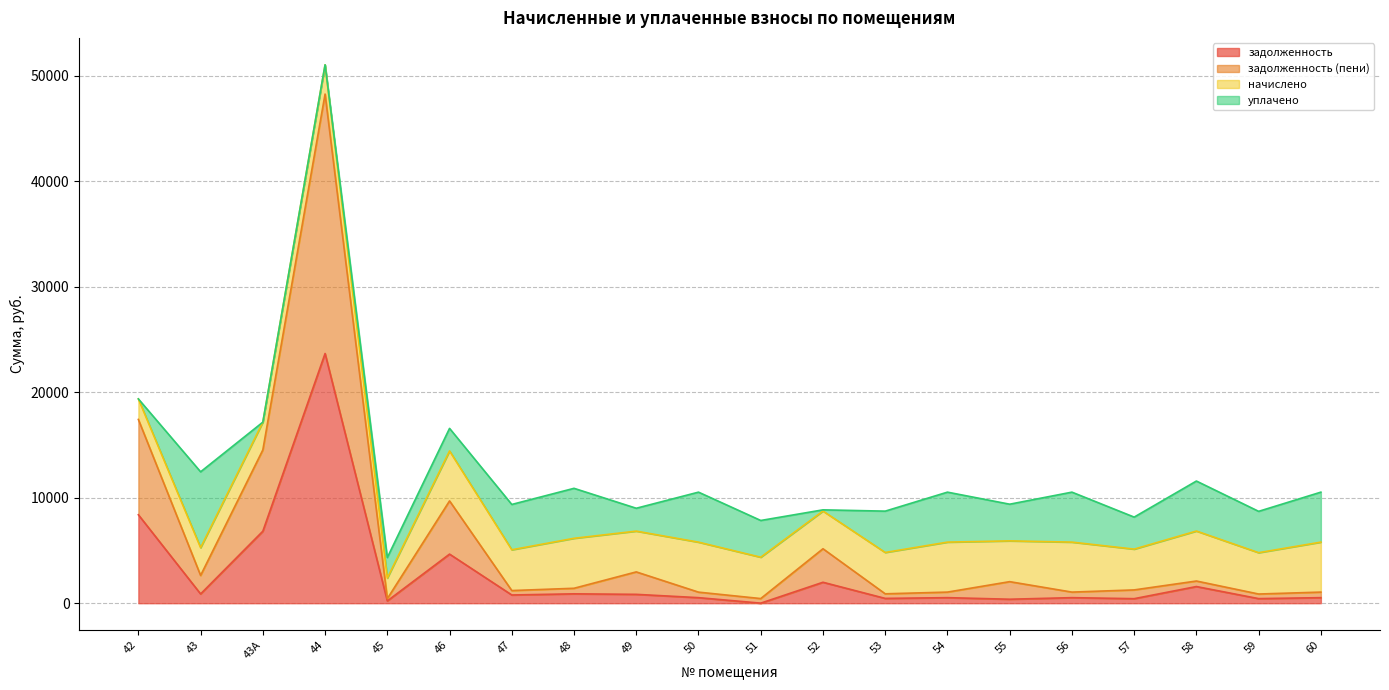

At which category is the sum across all series the highest?

44